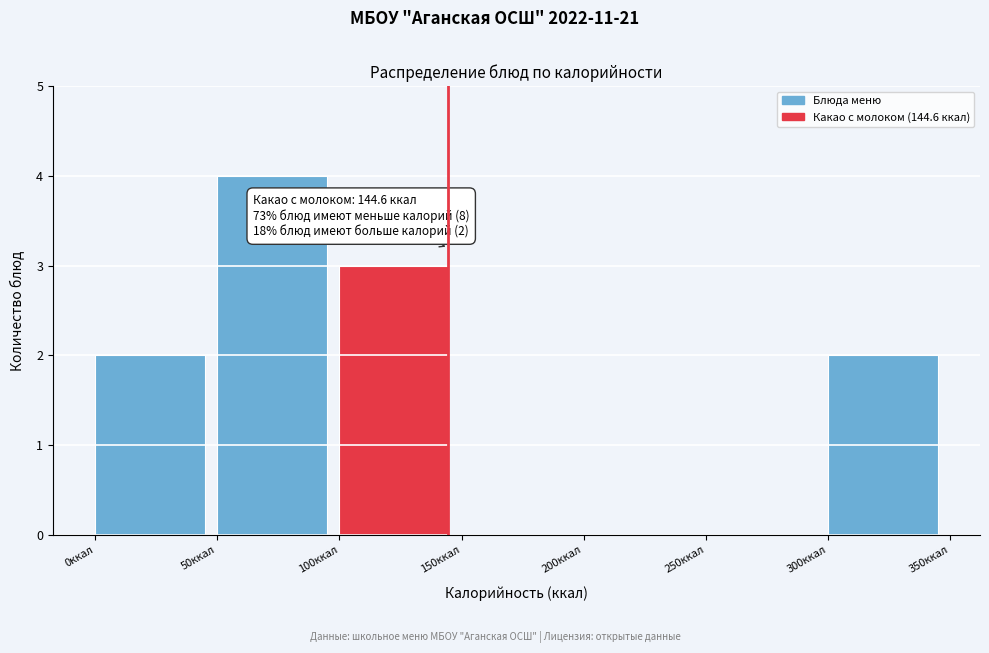

Over which range of the x-axis is the bar tallest?

50 to 100